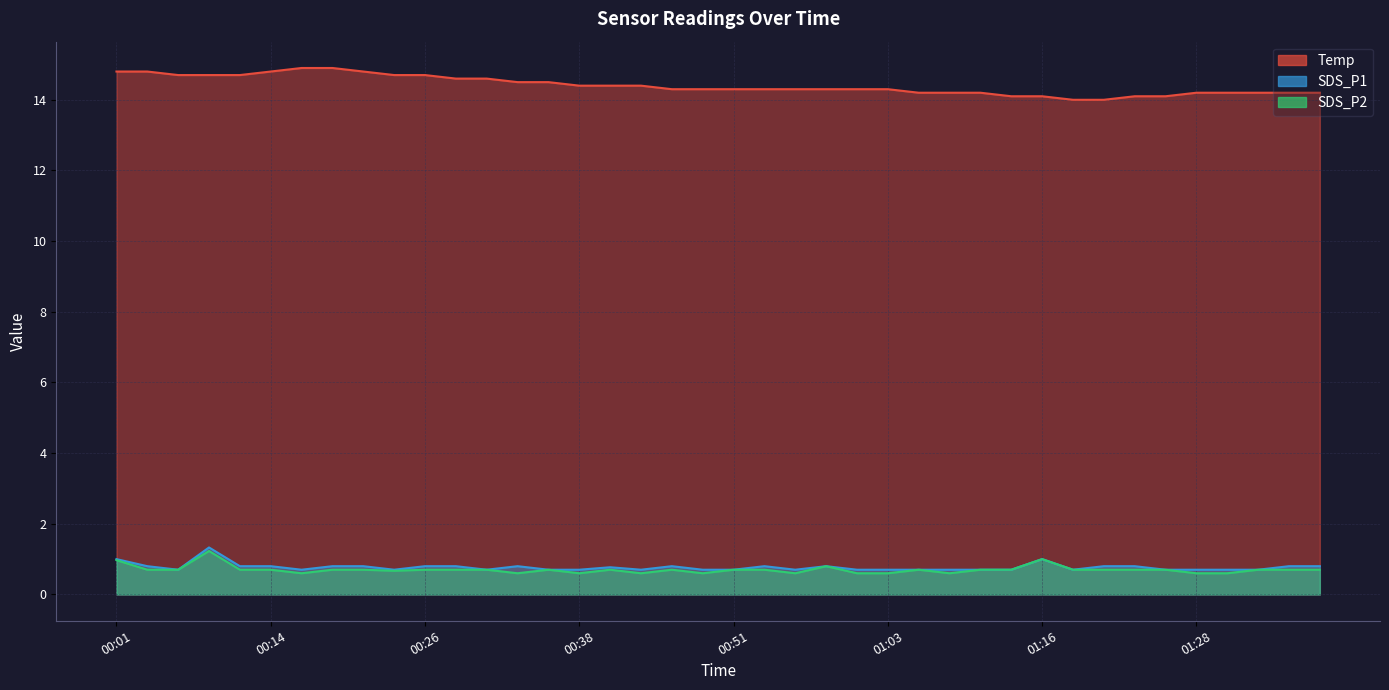

At which category does the chart reach its minimum across all series?

00:16